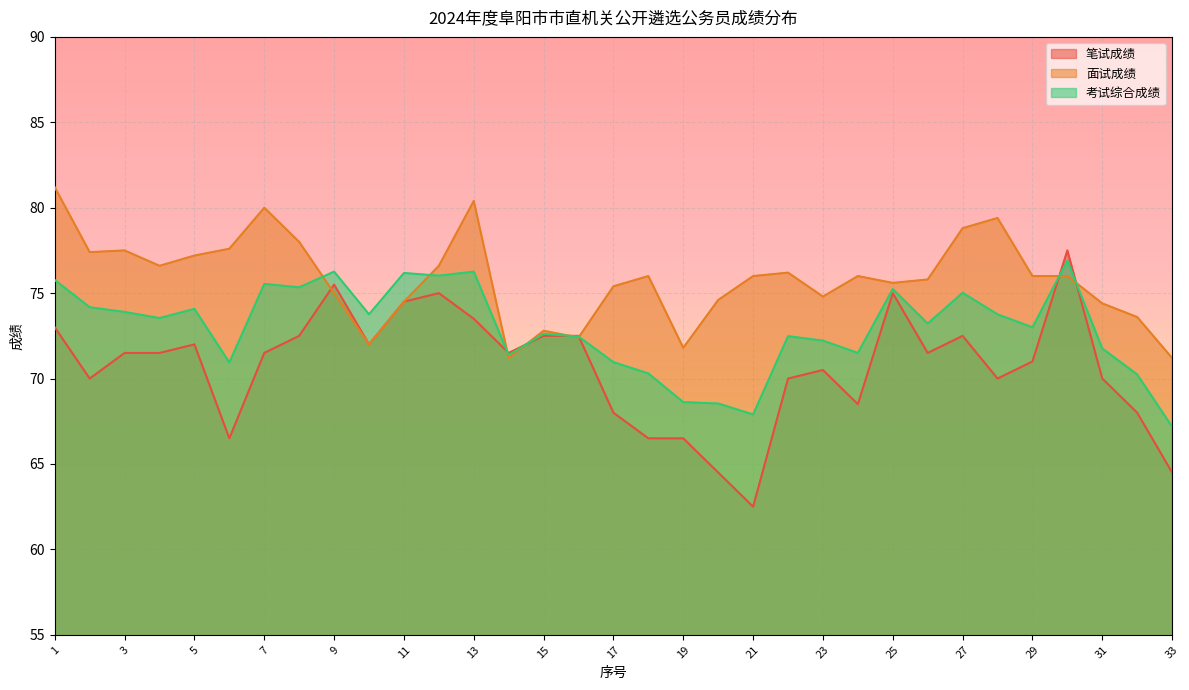

What is the difference between the highest and lowest values at 10?

1.8